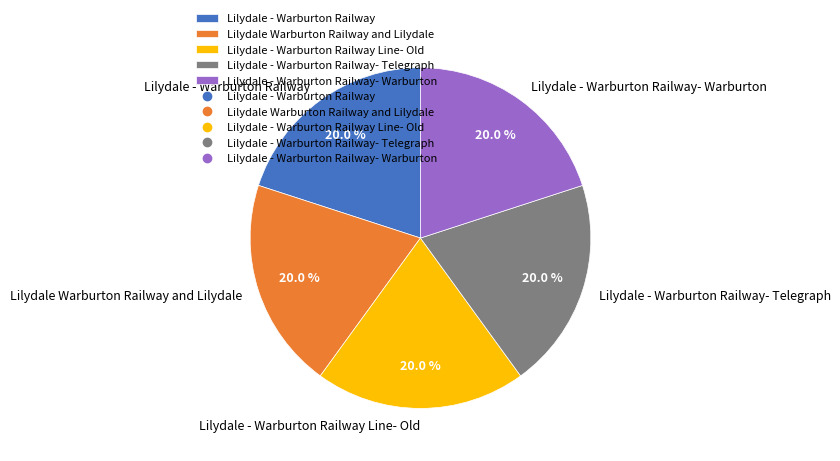

Is it true that Lilydale - Warburton Railway- Warburton is 8% of the pie?

False